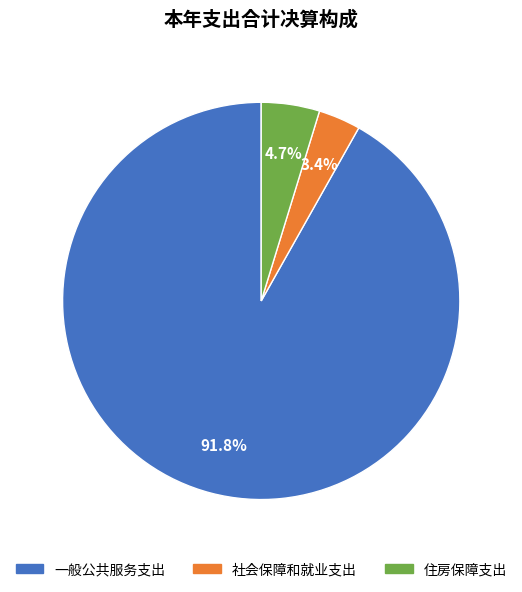

How many slices are in this pie chart?

3